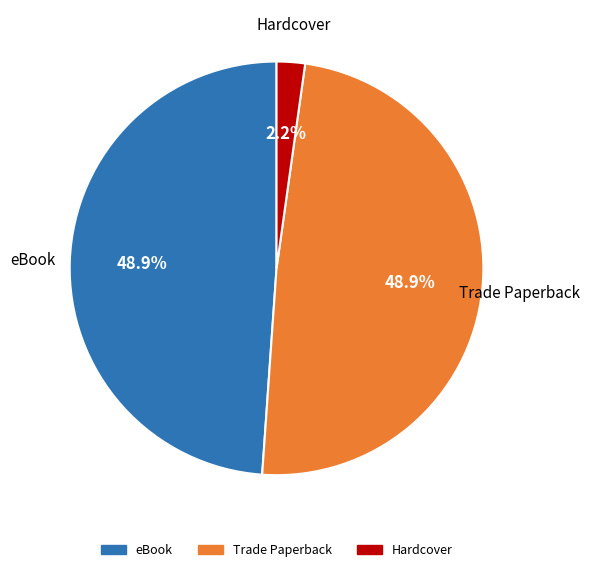

To the nearest percent, what is the difference between the largest and smallest slice percentages?

47%